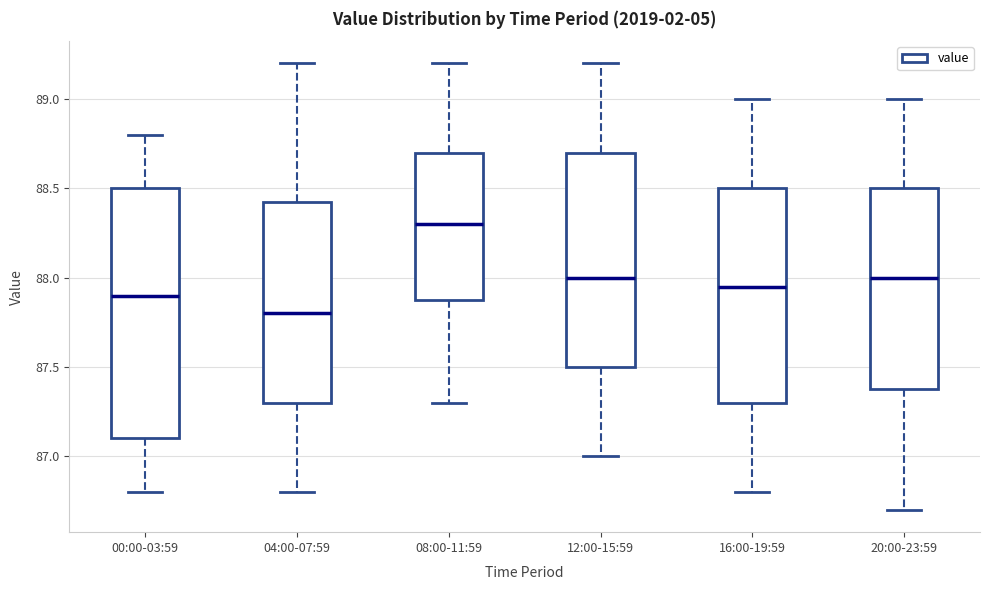

Comparing the boxes themselves (not the whiskers), which one is the tallest?

00:00-03:59